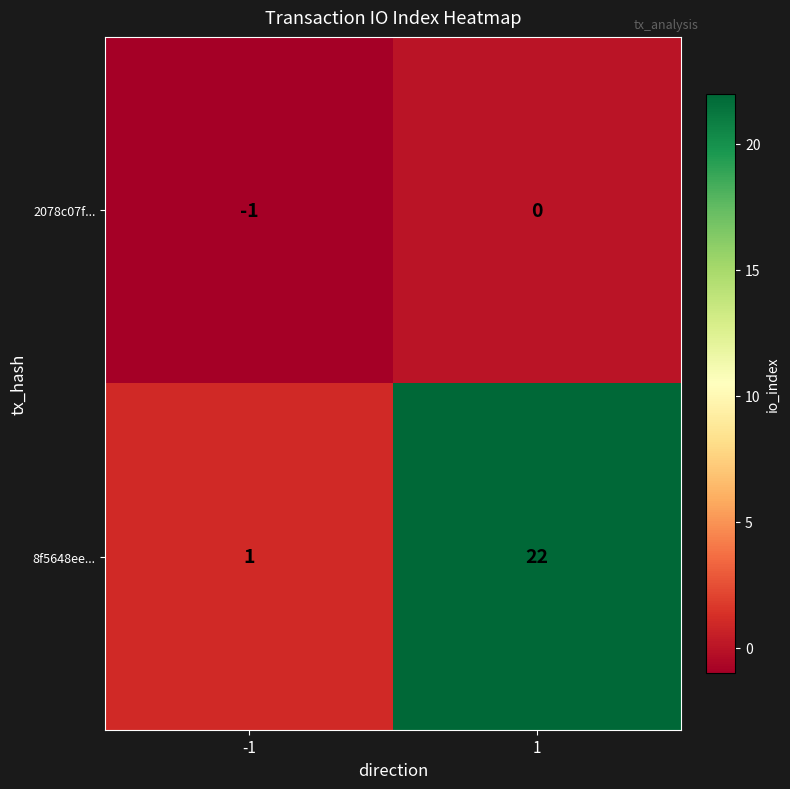

Reading left to right, list all the values displayed in this chart.

2078c07f...: -1	0
8f5648ee...: 1	22